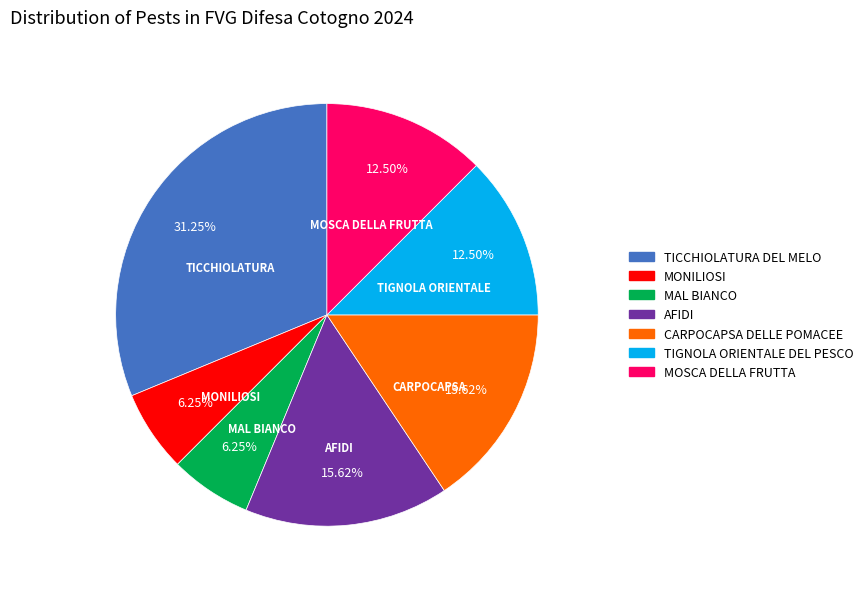

Which slice is the largest?

TICCHIOLATURA DEL MELO